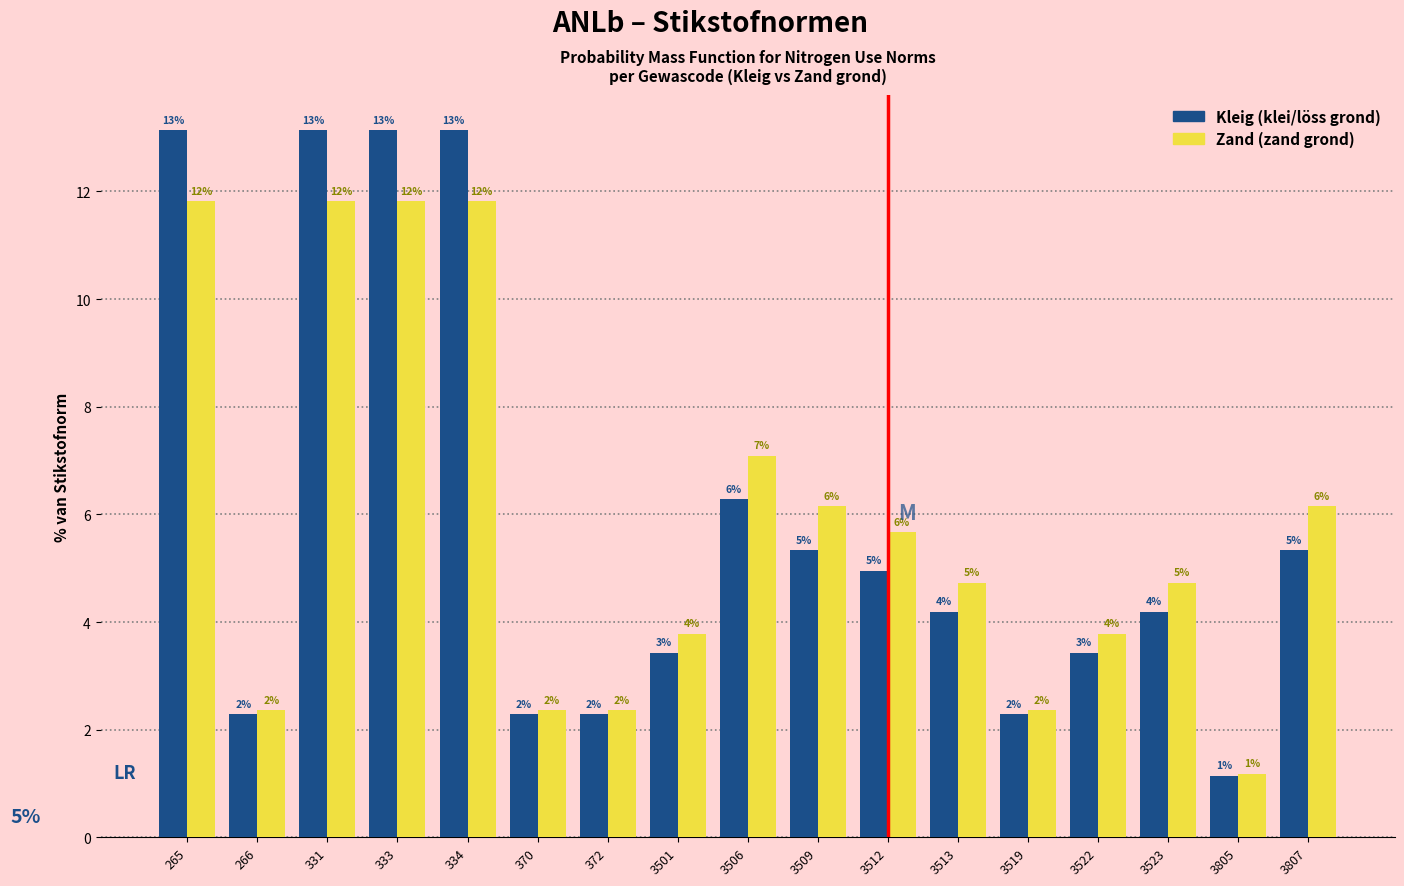

What are all the series names shown in the legend?

Kleig (klei/löss grond), Zand (zand grond)